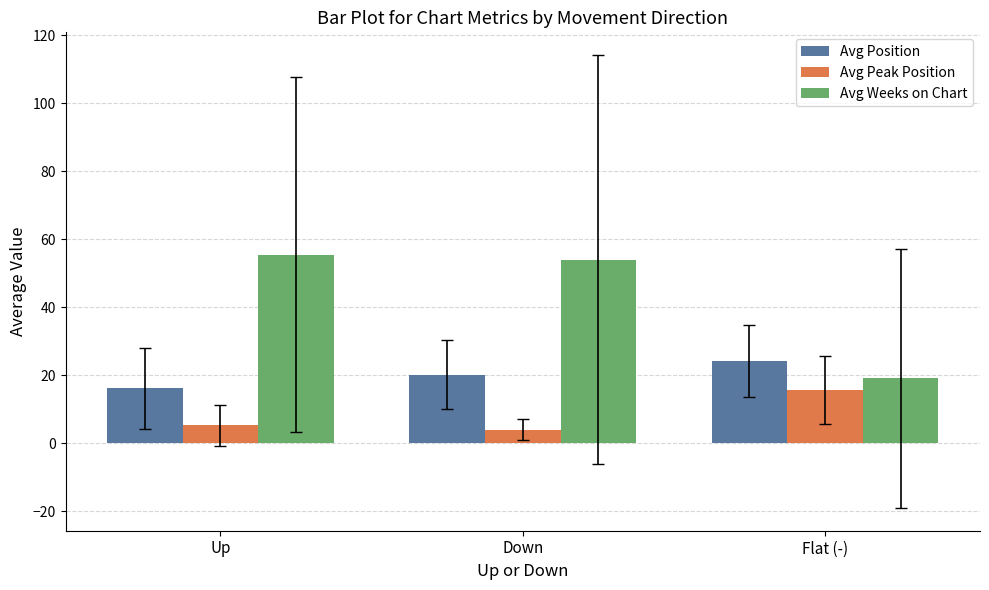

What is the sum of all Avg Peak Position values?

24.9